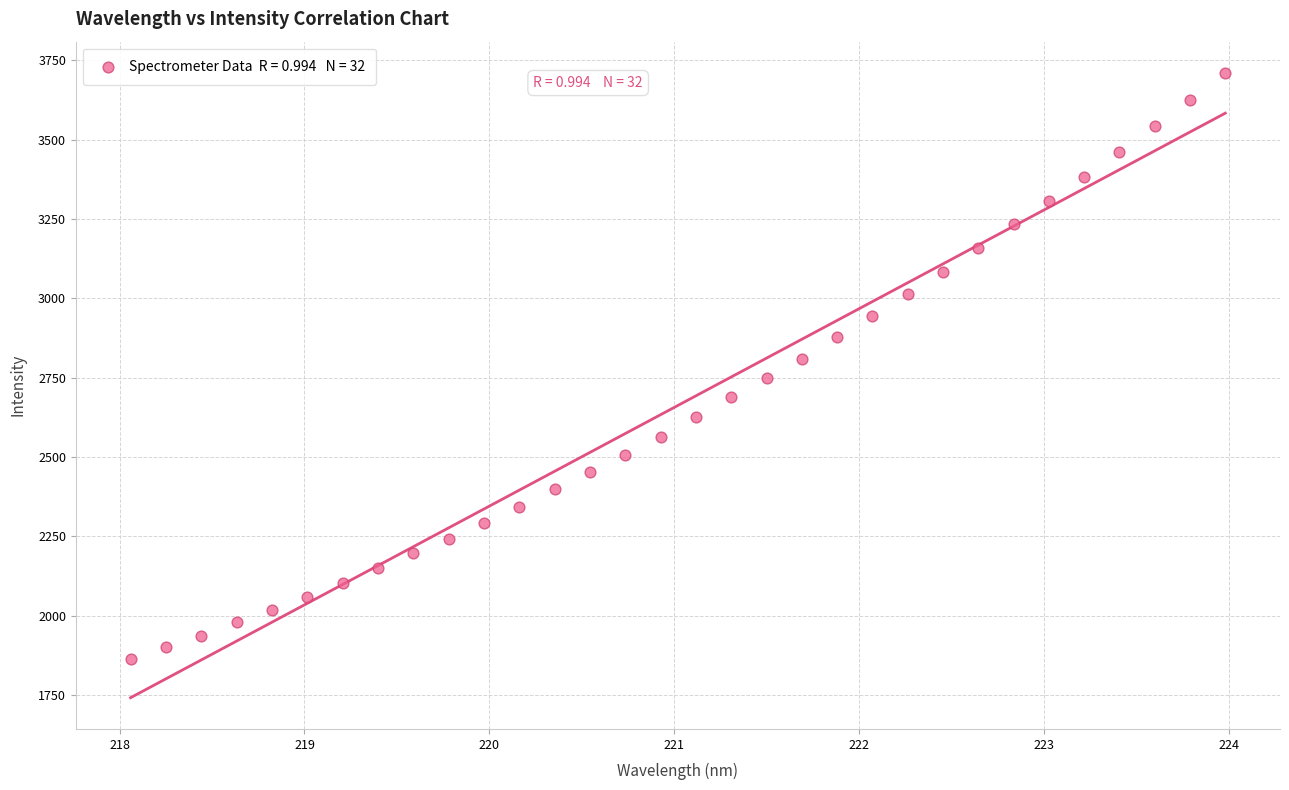

What is the range of Y values (max minus min)?

1848.2